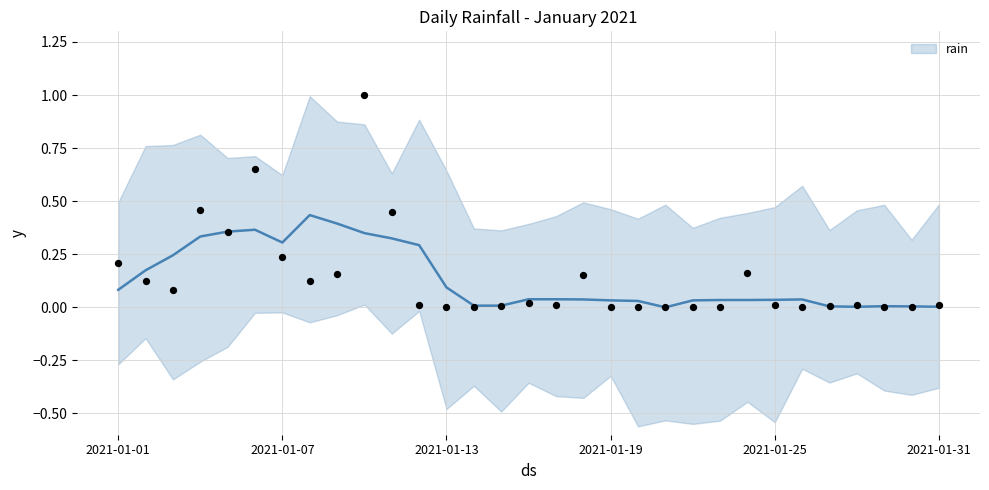

Between 2021-01-03 and 2021-01-31, which is larger?

2021-01-03